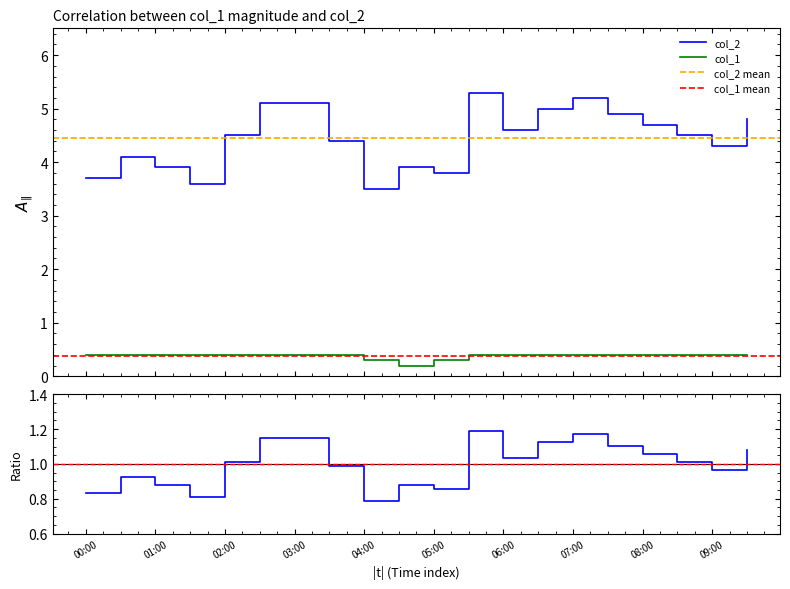

List the series in order of their peak value, lowest first.

col_1, col_2